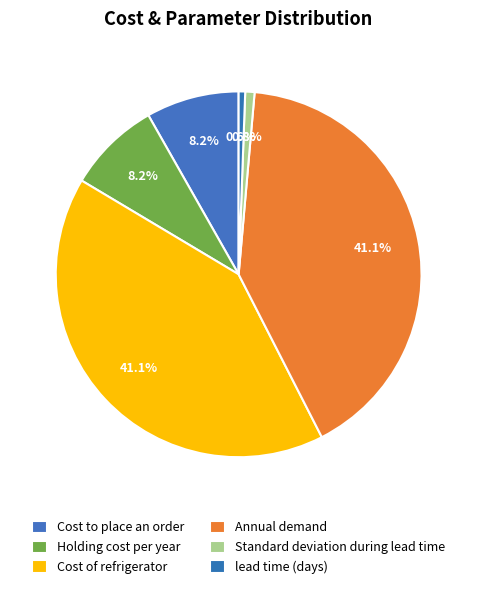

What is the smallest slice in the pie chart?

lead time (days)